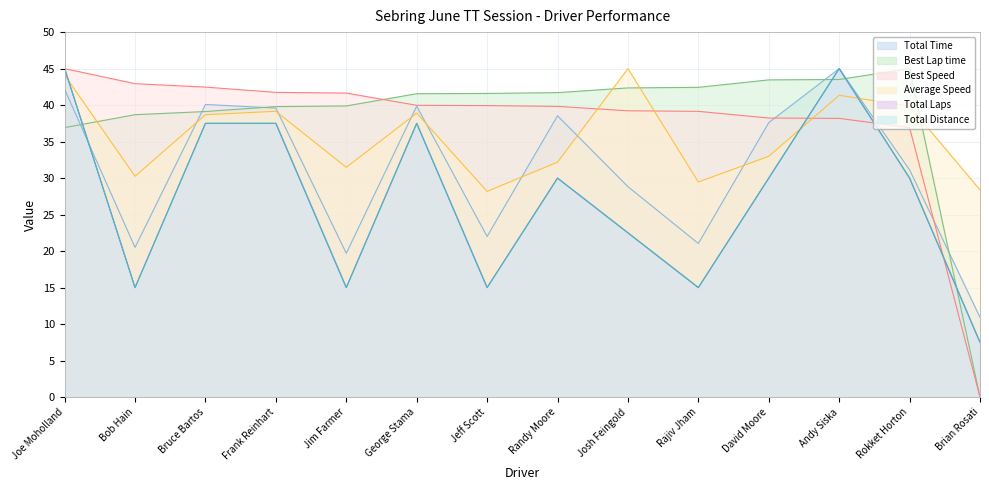

What is the label of the 6th point from the right?

Josh Feingold